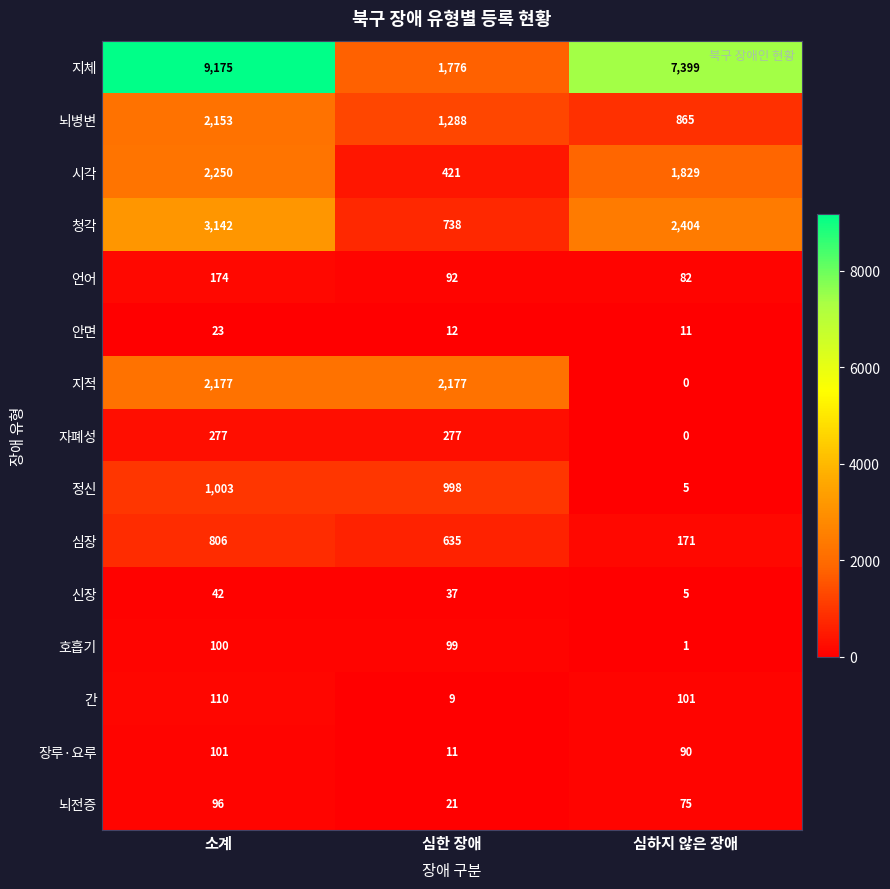

The 언어 series shows 92 at 심한 장애. True or false?

True